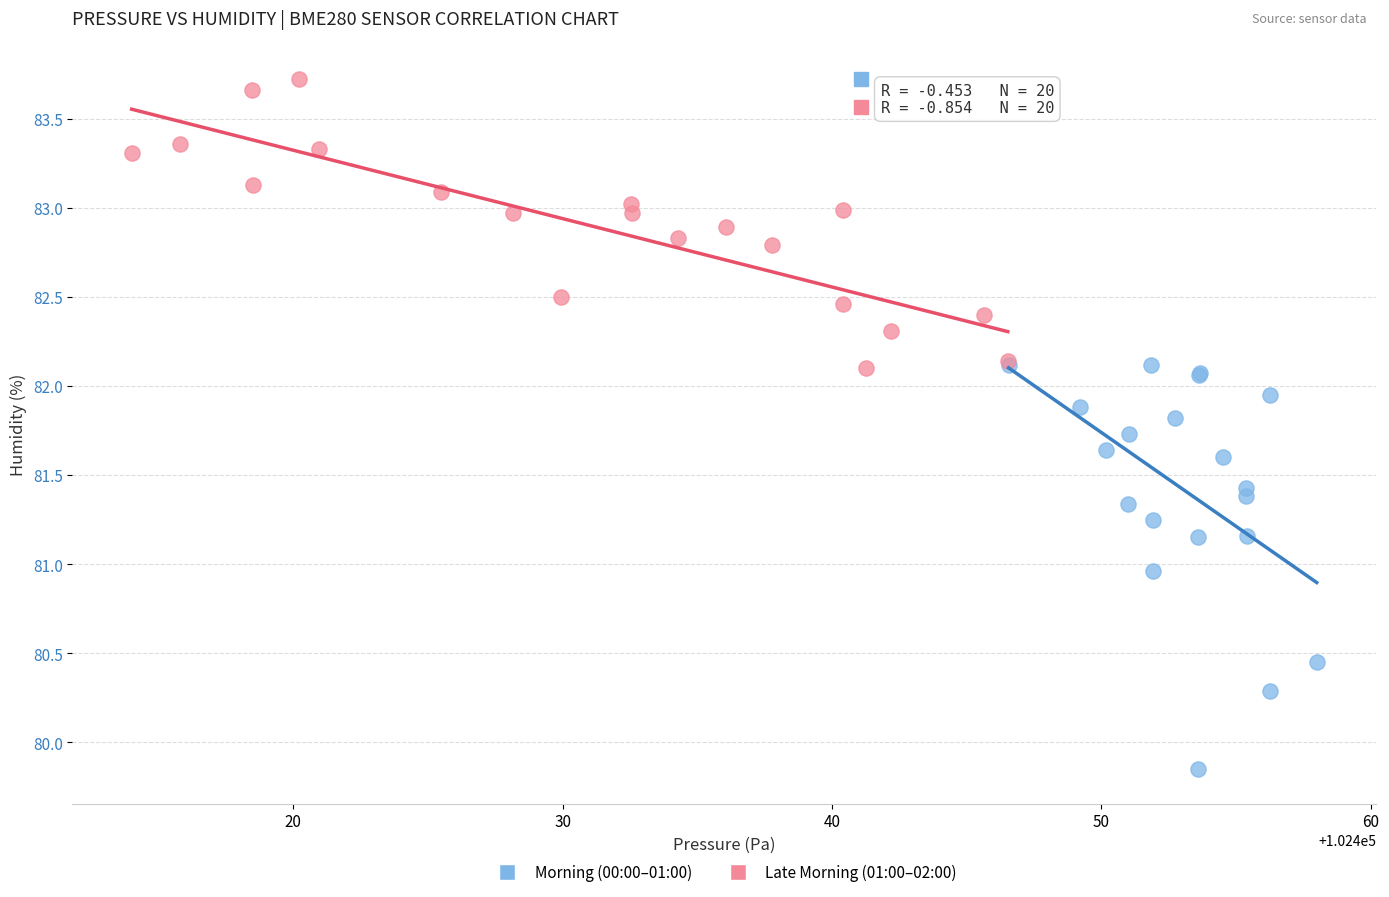

Which series reaches the maximum Y coordinate?

Late Morning (01:00–02:00)